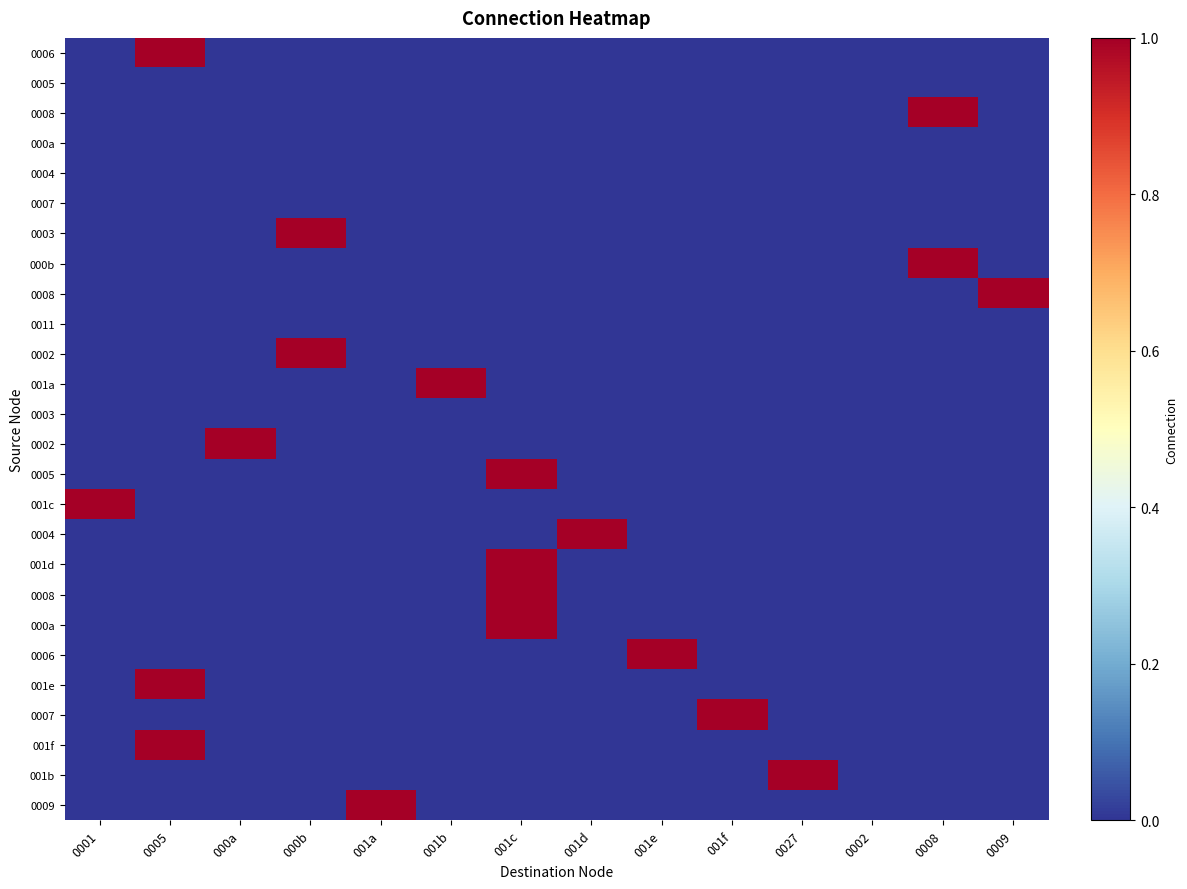

At how many categories does at least one series exceed 0?

13